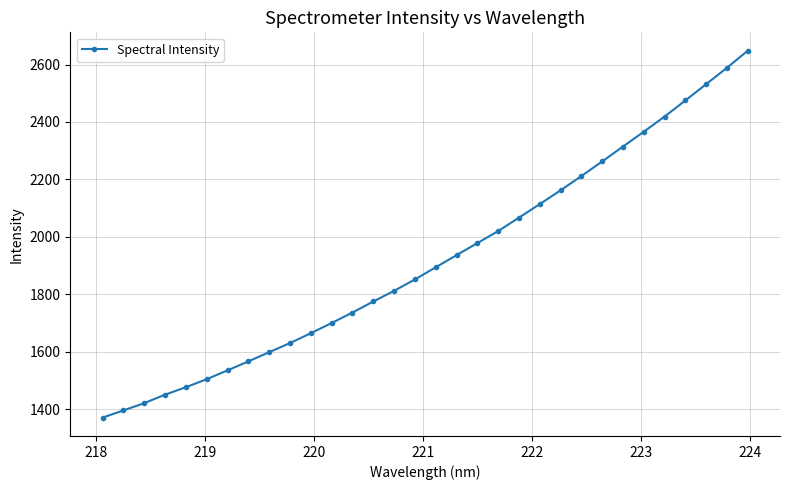

What is the value of the 11th point from the left?

1664.2